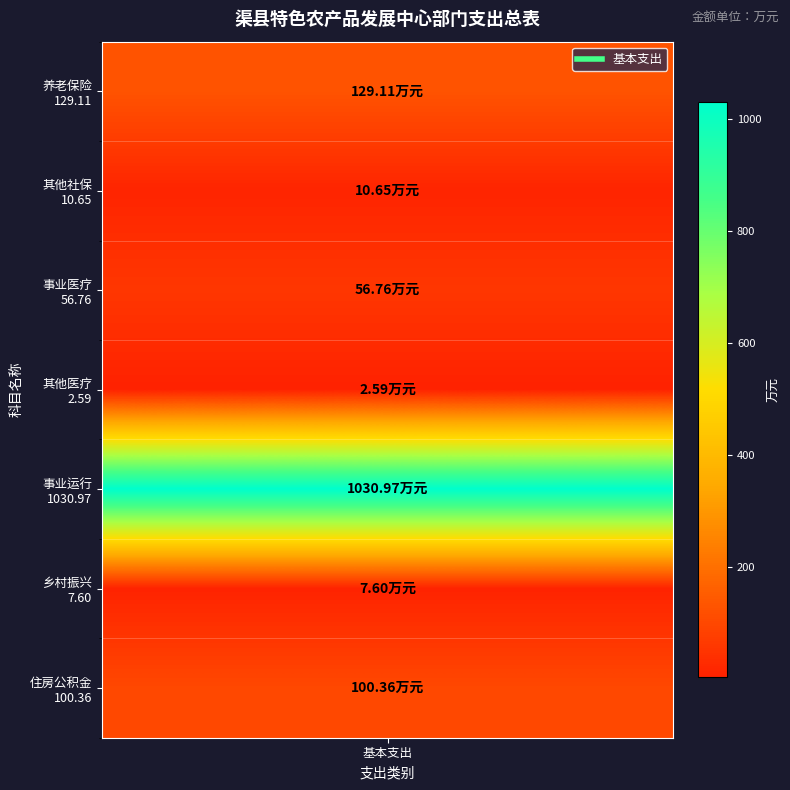

What is the ratio of the value at 4 to the value at 2?

18.2